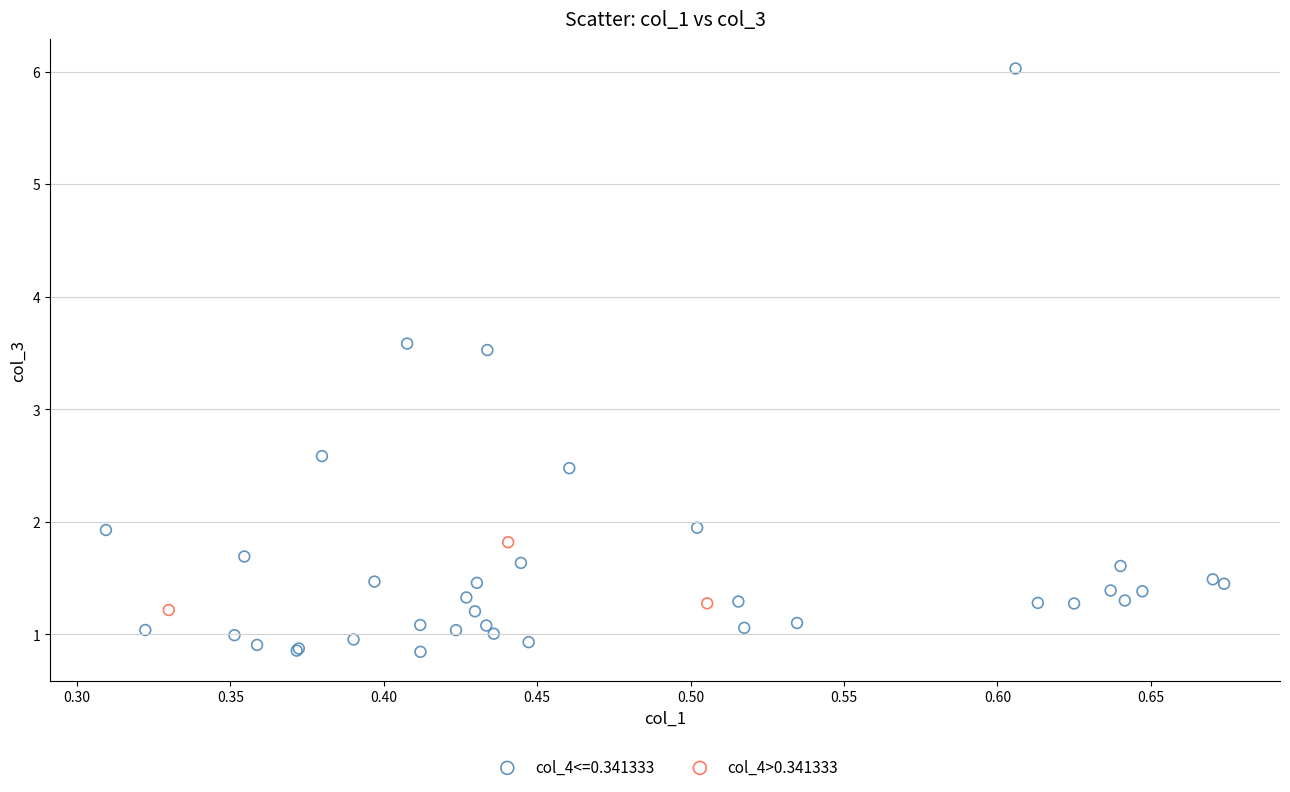

Which series reaches the minimum Y coordinate?

col_4<=0.341333